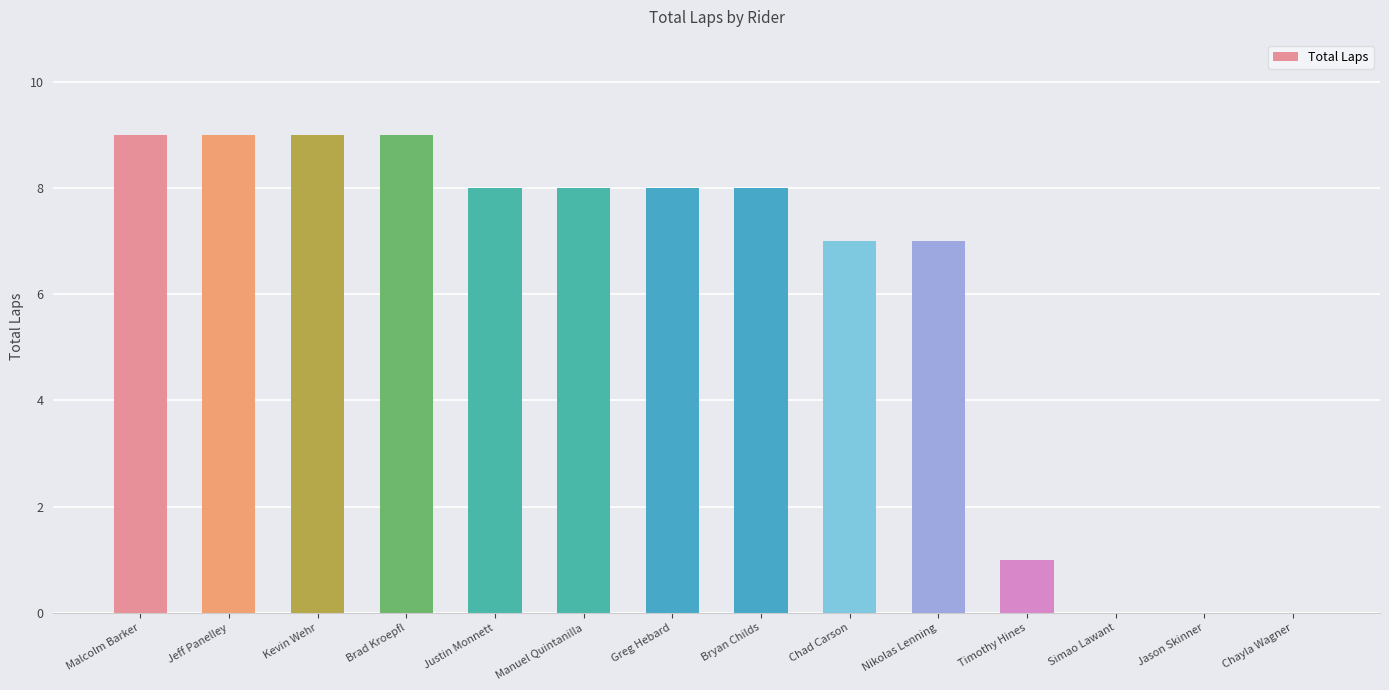

Reading left to right, what are all the values shown in this chart?

9	9	9	9	8	8	8	8	7	7	1	0	0	0